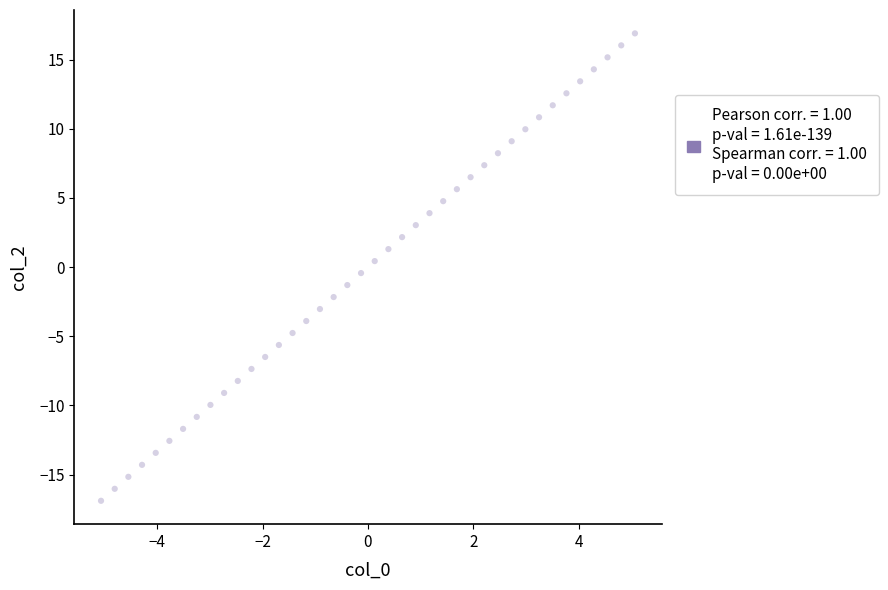

What is the range of X values (max minus min)?

10.1